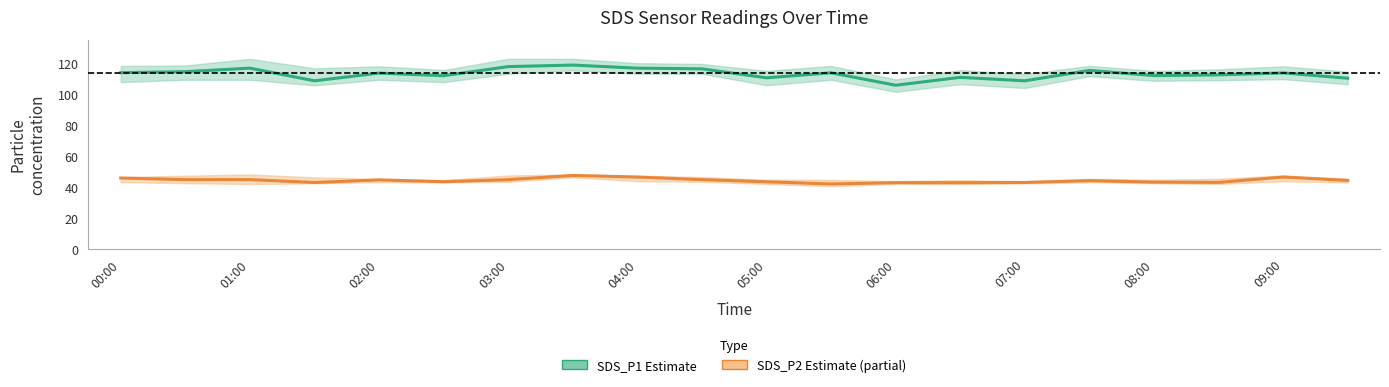

What is the value of the SDS_P1 (Estimate) point at the 10th from the left?

116.3